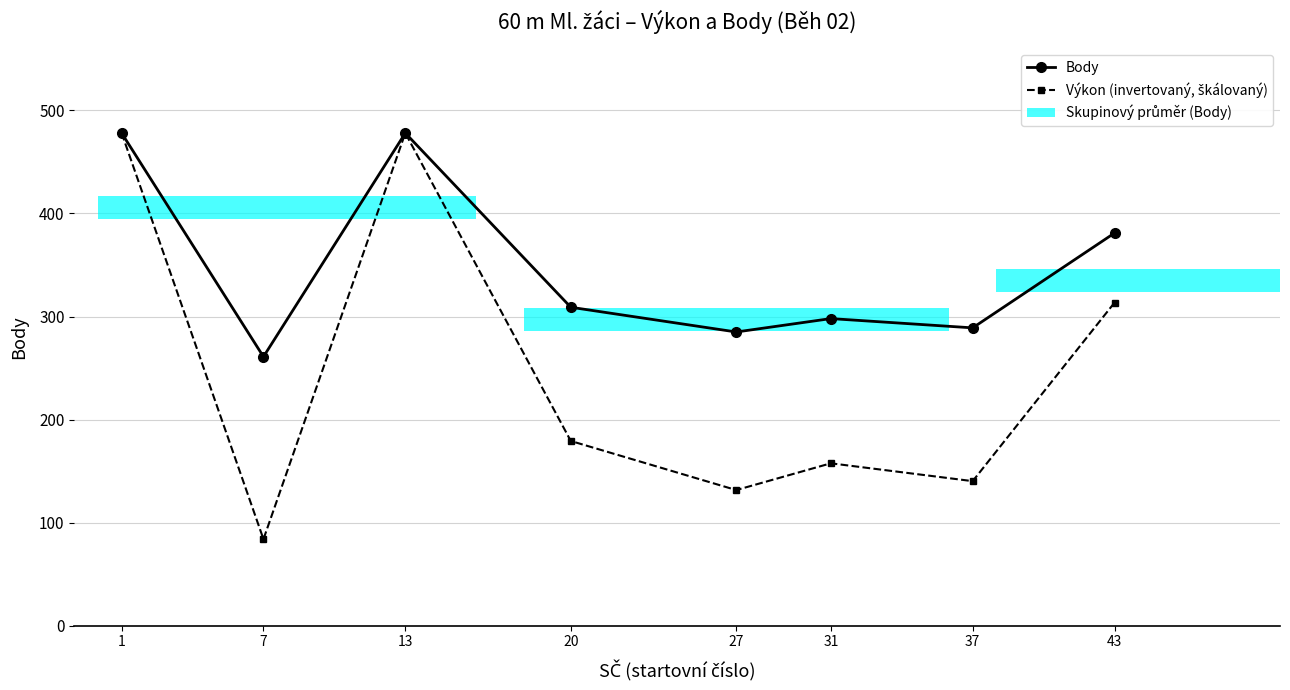

What is the difference between the Body values at 20 and 31?

11.0